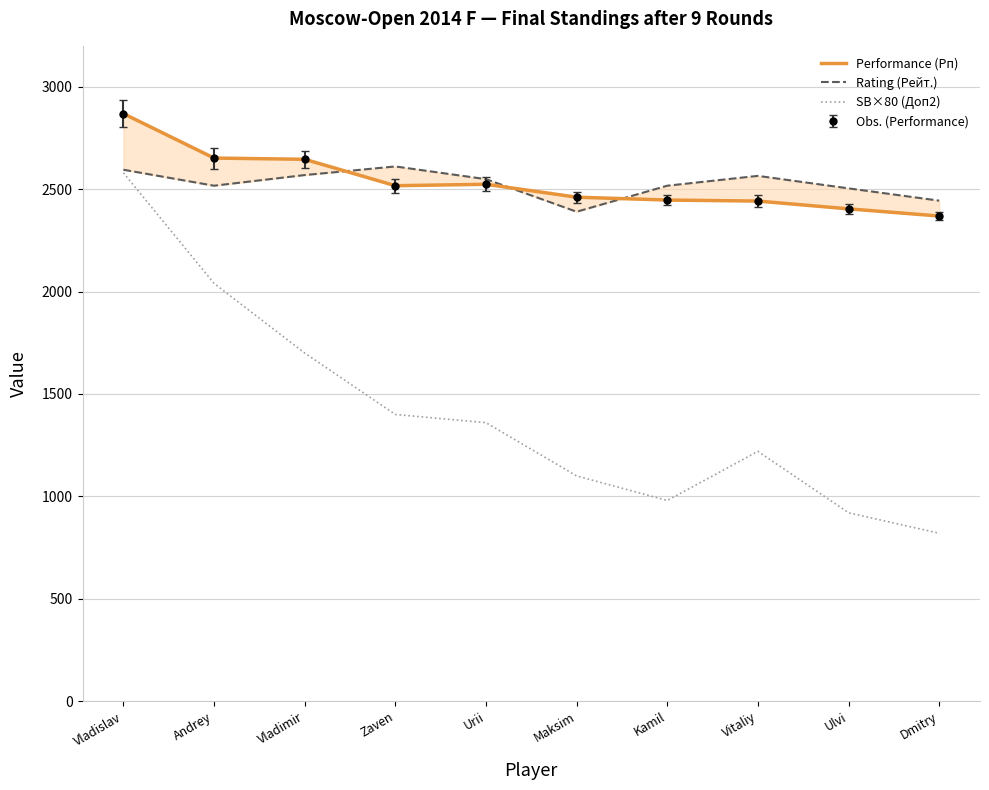

What is the value of the Performance (Рп) point at the 1st from the left?

2869